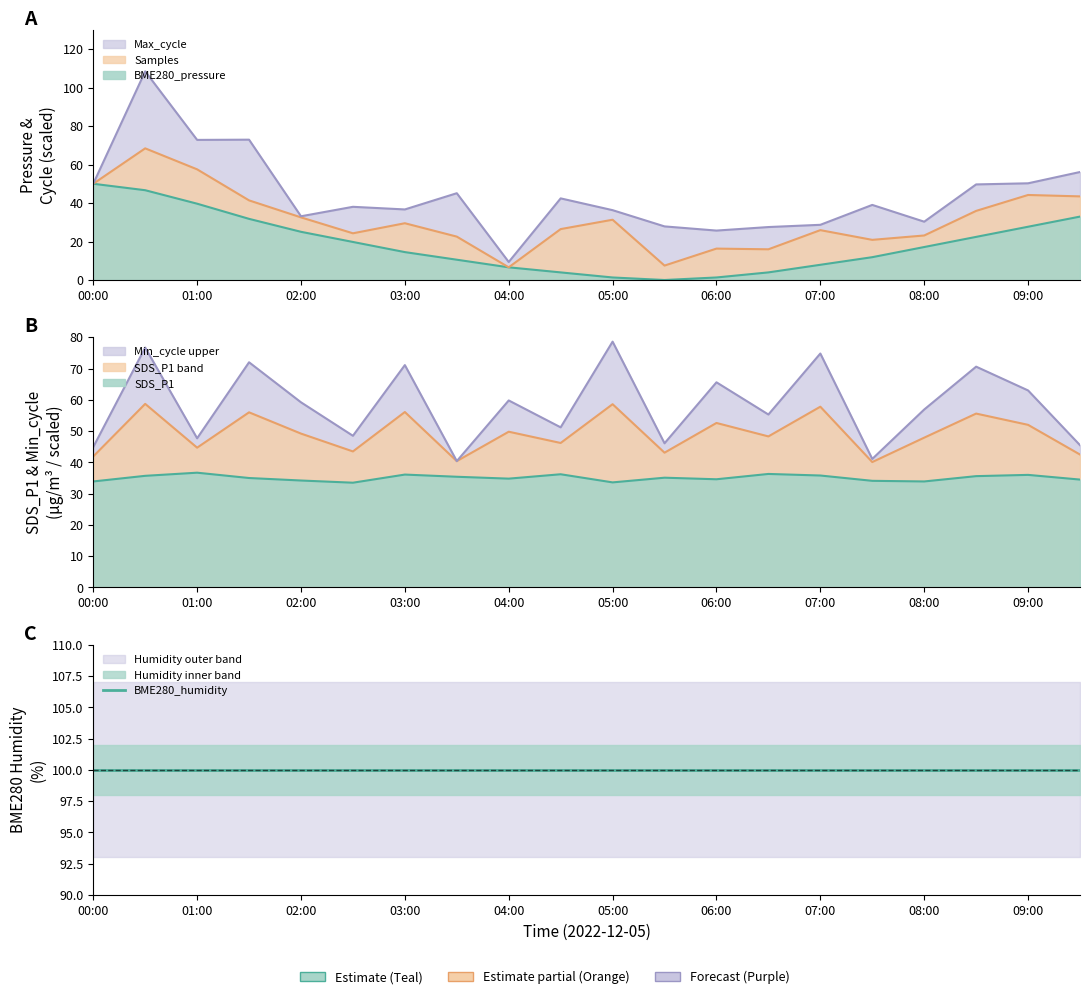

Which series ends up on top after the final intersection of SDS_P1 and BME280_pressure?

SDS_P1